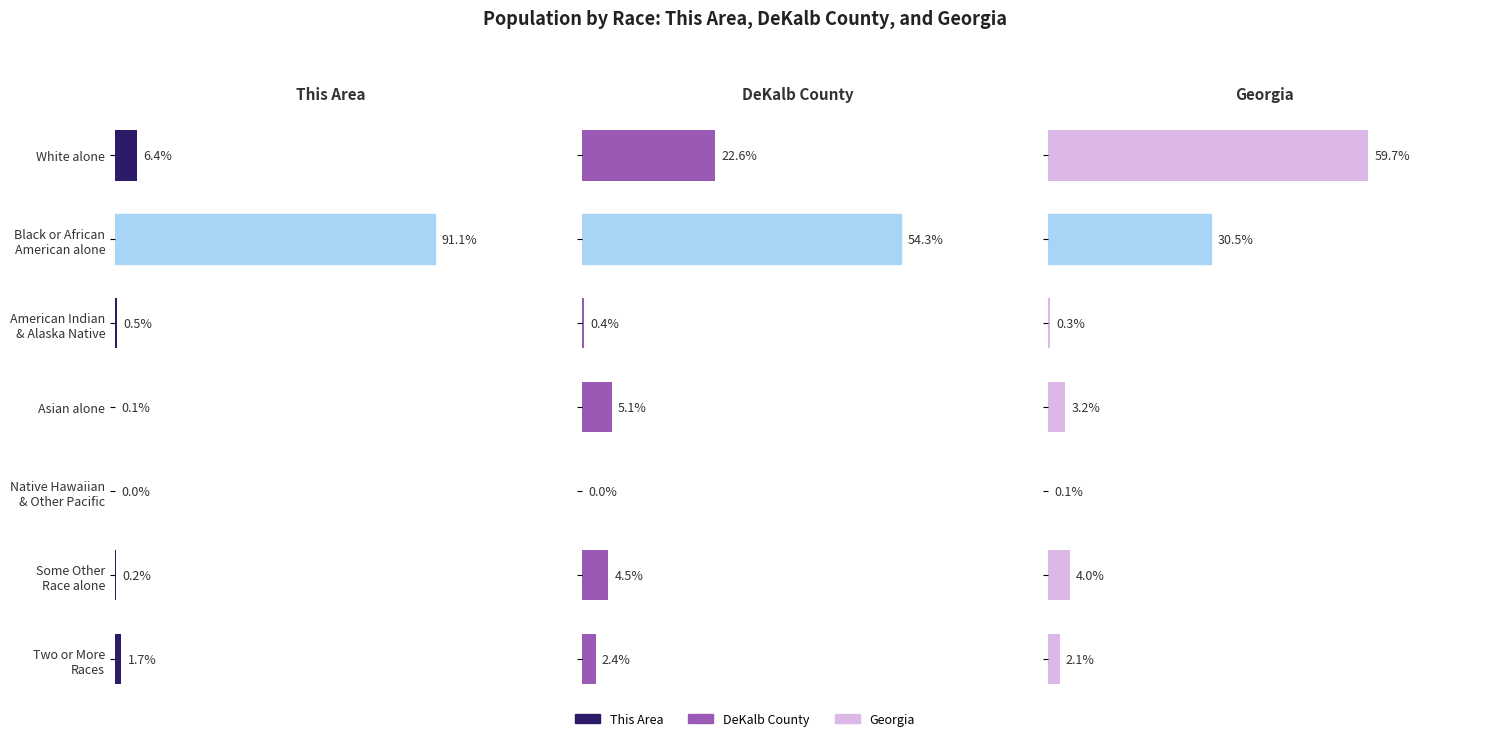

The Georgia series shows 0.5 at Two or More Races. True or false?

False